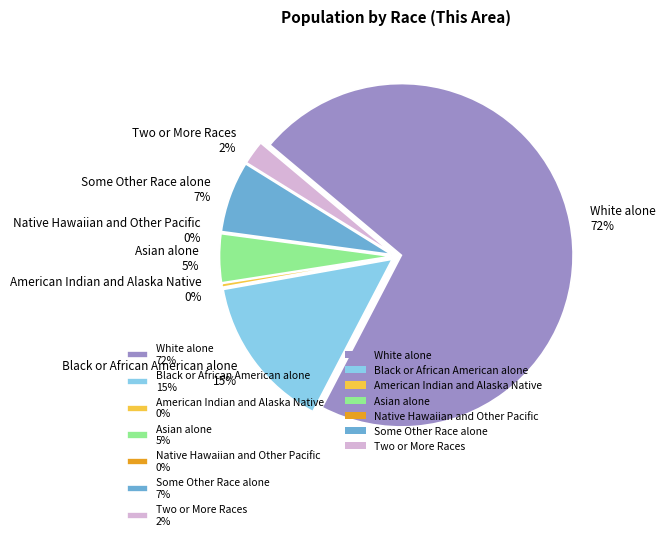

How many slices are in this pie chart?

7